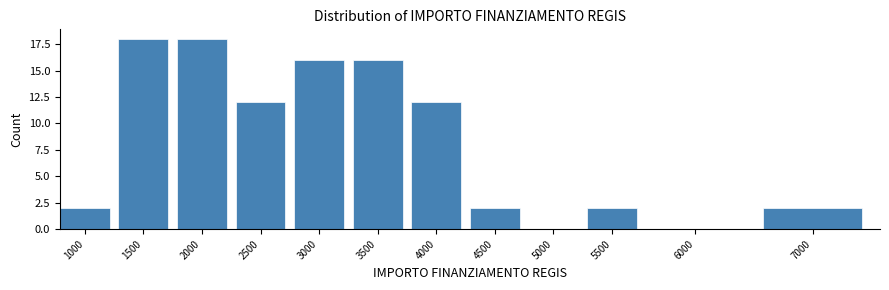

Reading right to left, extract all data points from this chart.

7000=2	6000=0	5500=2	5000=0	4500=2	4000=12	3500=16	3000=16	2500=12	2000=18	1500=18	1000=2